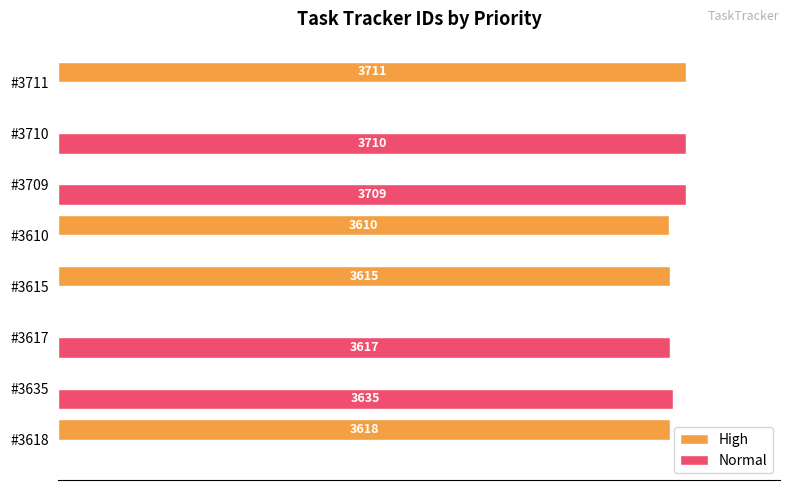

At which label is High closest to 1855?

#3610